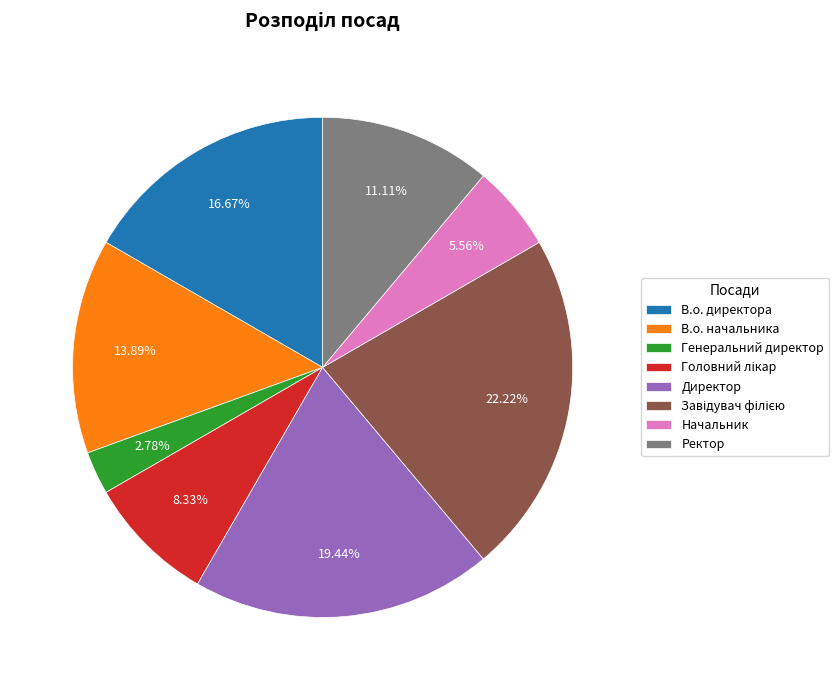

Which has a higher value, В.о. директора or Ректор?

В.о. директора